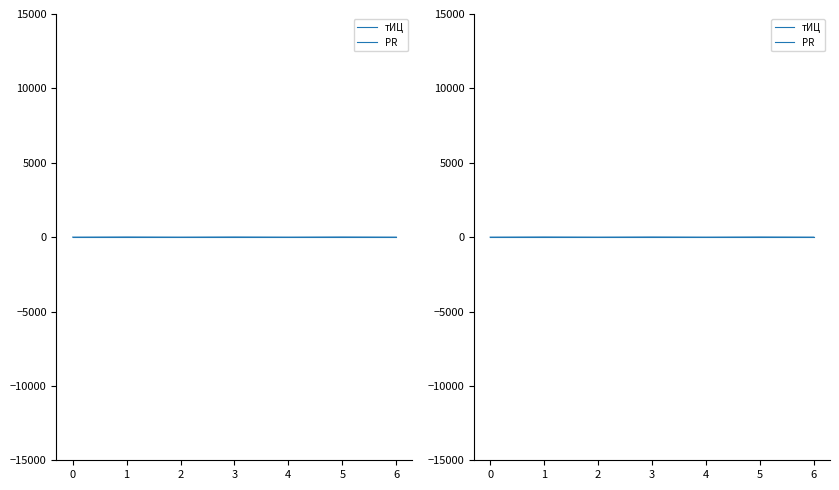

How many values in тИЦ are above zero?

3